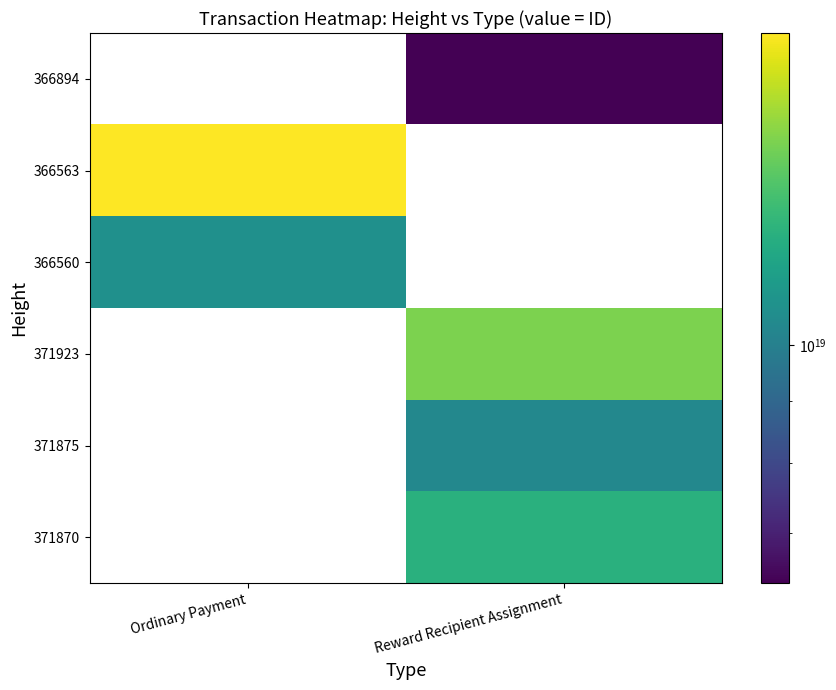

How many values in 371875 are above zero?

1